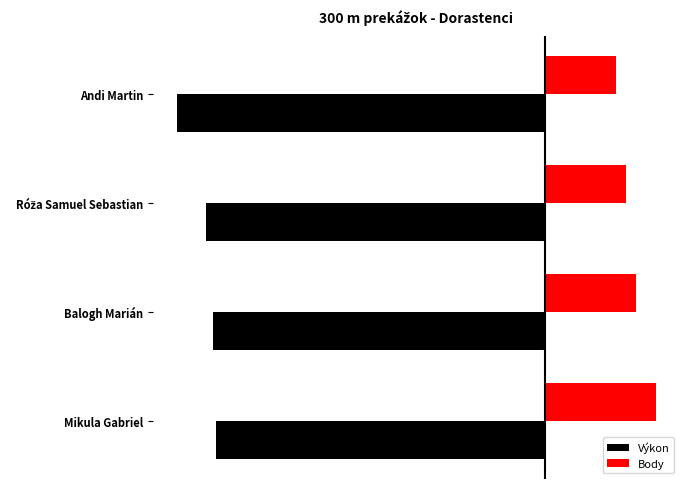

What are all the series names shown in the legend?

Výkon, Body